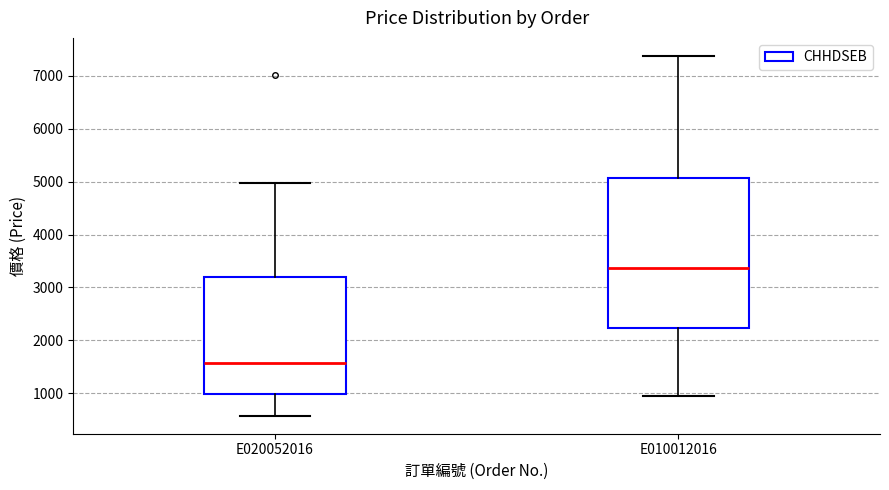

Which box has the highest median line?

E010012016